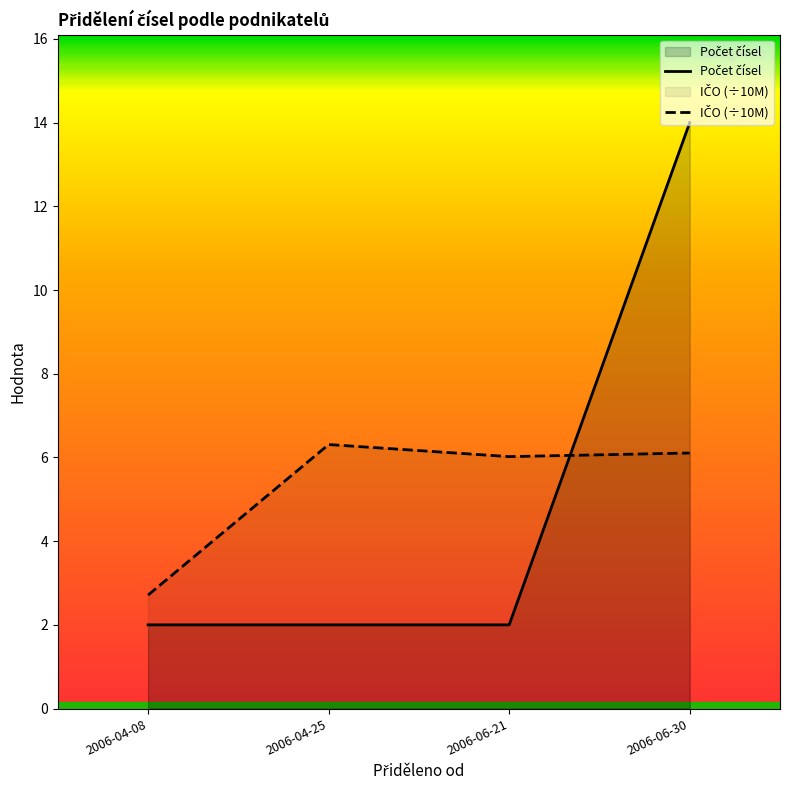

How many interior local valleys does the IČO (÷10M) series have?

1